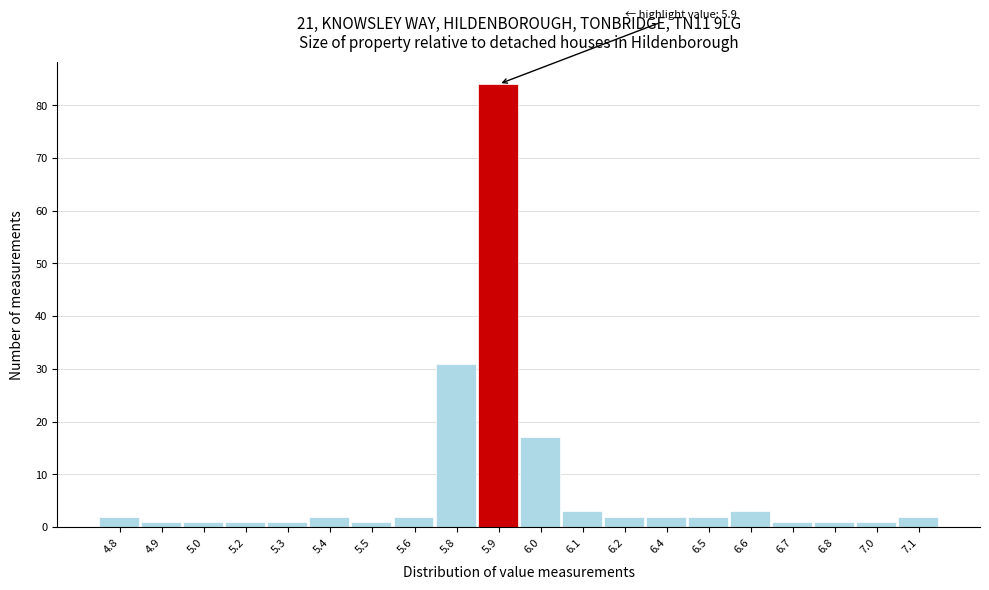

Reading left to right, transcribe all the data shown in this chart.

2	1	1	1	1	2	1	2	31	84	17	3	2	2	2	3	1	1	1	2